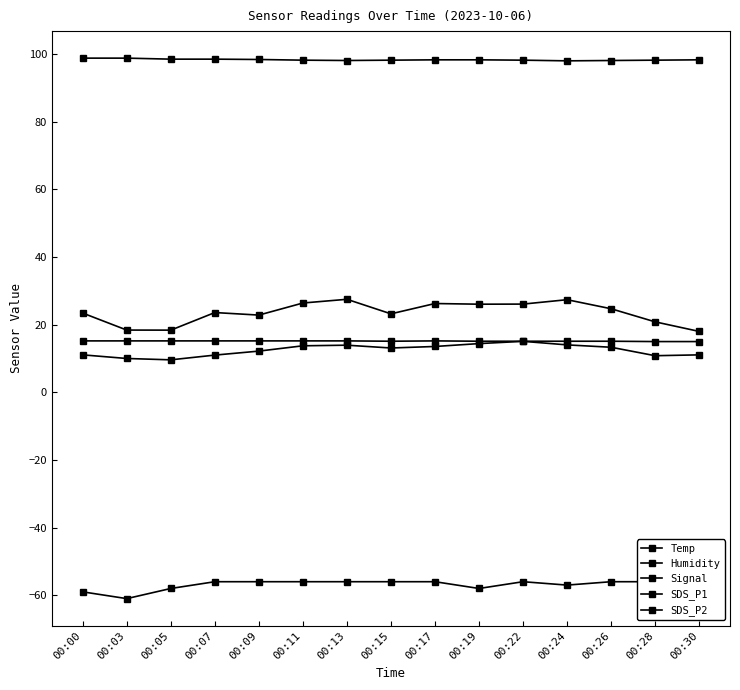

What is the value of the SDS_P2 point at the 10th from the left?

14.4